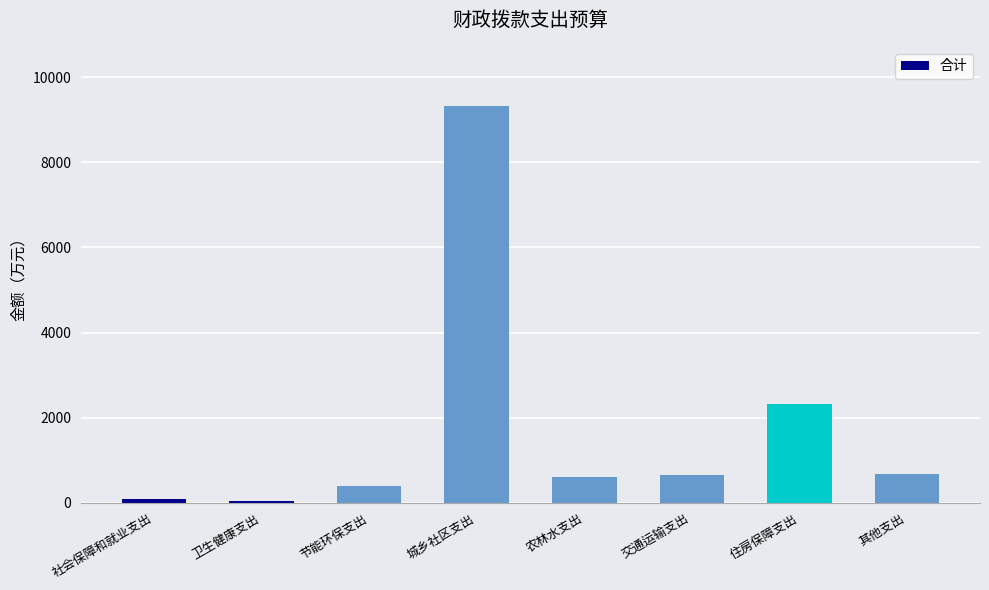

Is it true that the value at 城乡社区支出 is 2786.0?

False